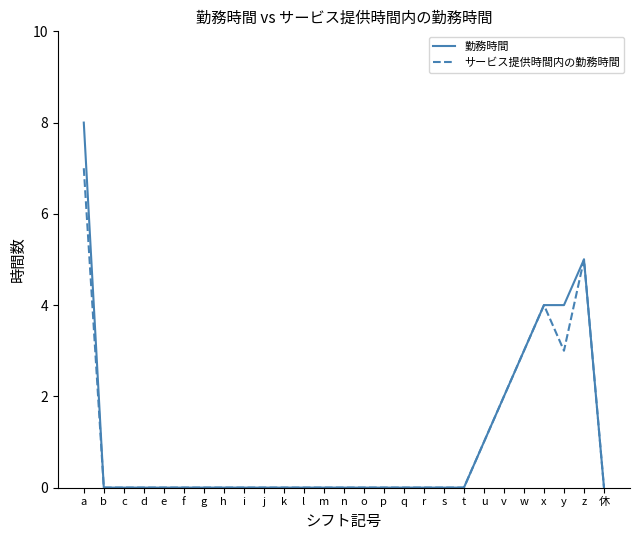

Read the 勤務時間 value at z.

5